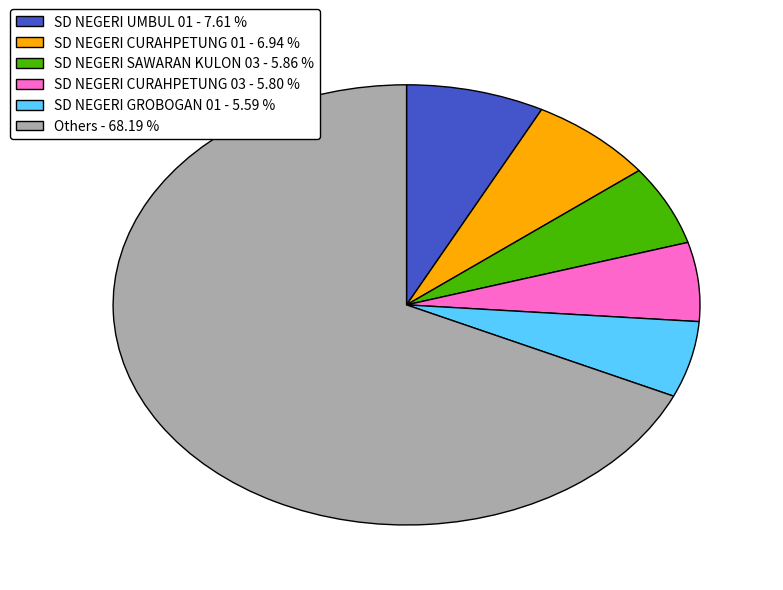

Is there any slice that represents more than half of the pie?

Yes